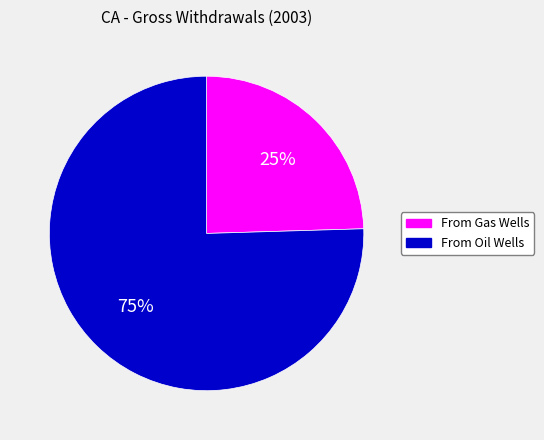

To the nearest percent, what is the average slice percentage?

50%